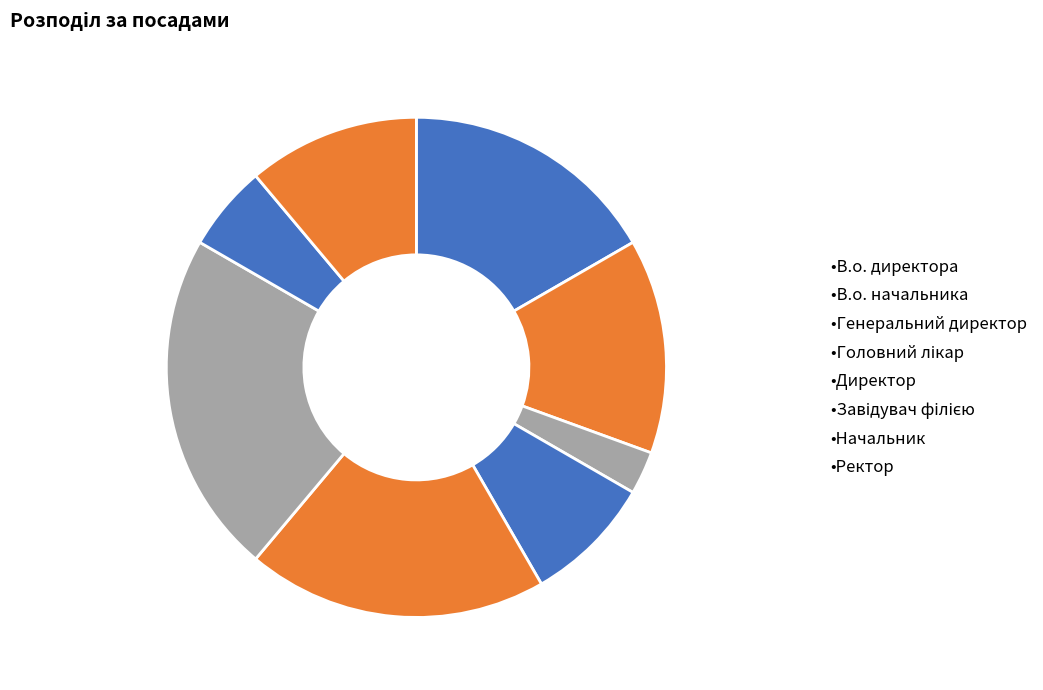

Rank the categories by value from lowest to highest.

Генеральний директор, Начальник, Головний лікар, Ректор, В.о. начальника, В.о. директора, Директор, Завідувач філією